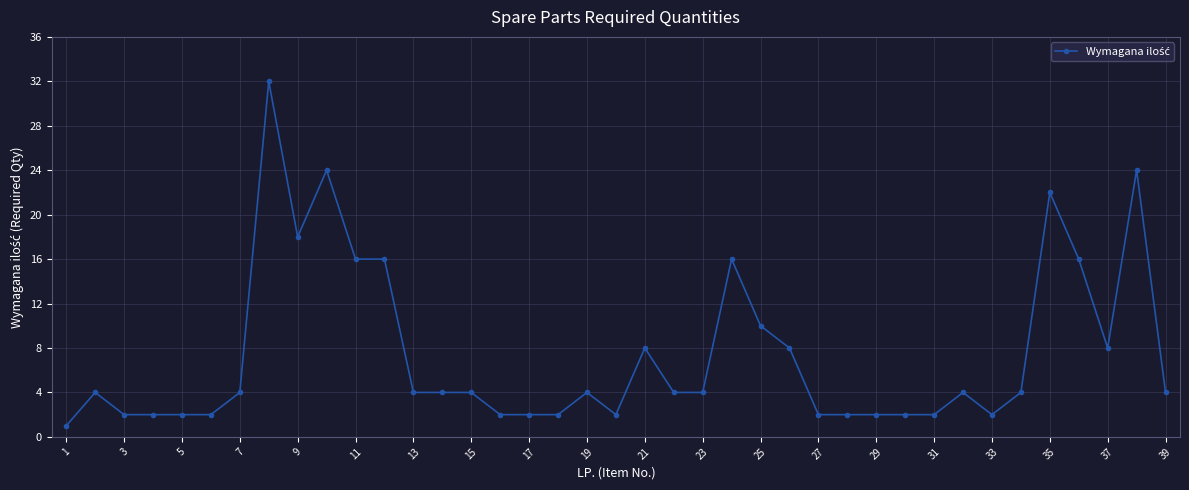

What is the greatest value displayed?

32